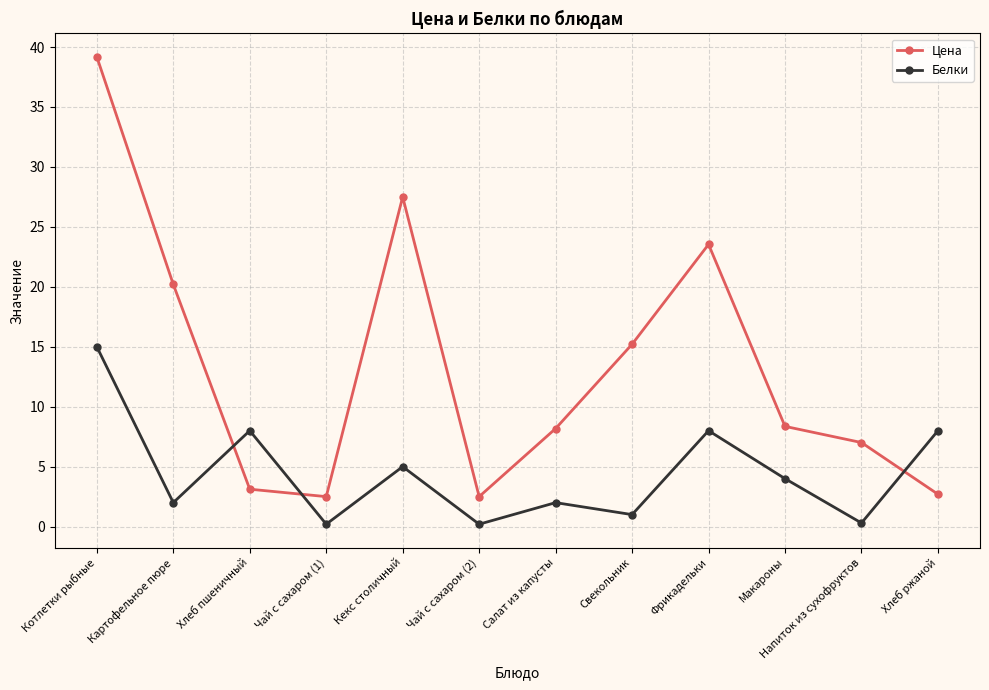

What is the average value of the Цена series?

13.3